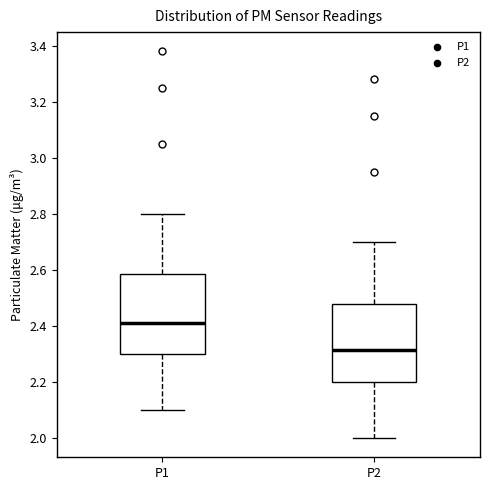

Reading left to right, transcribe this box plot: for each box, give where its median line is, the range the box spans, and where its two whiskers end, as read against the y-axis. The values are not printed on the chart, so give them approximately, as read against the axis.

P1: median 2.42, box 2.30 to 2.58, whiskers 2.10 to 2.80
P2: median 2.32, box 2.20 to 2.48, whiskers 2.00 to 2.70